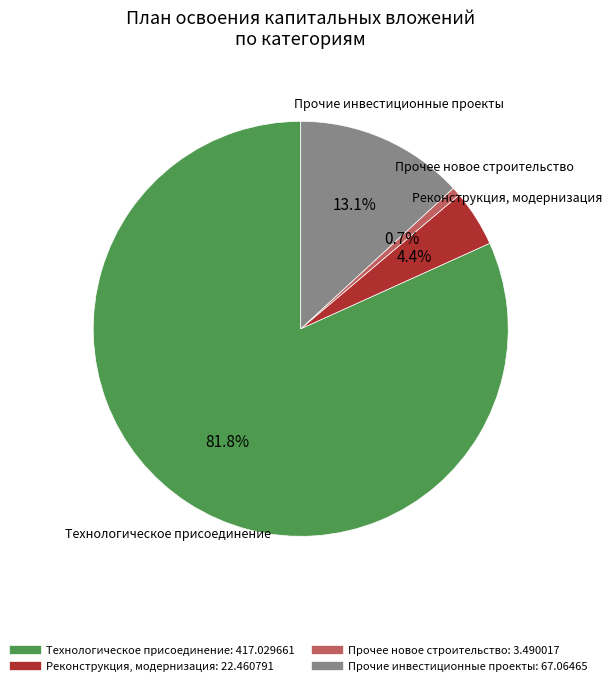

Is there any slice that represents more than half of the pie?

Yes